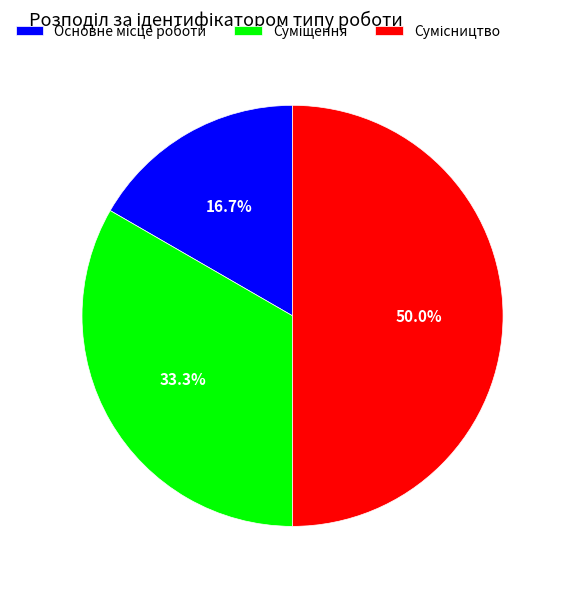

True or false: Сумісництво accounts for 50% of the total.

True